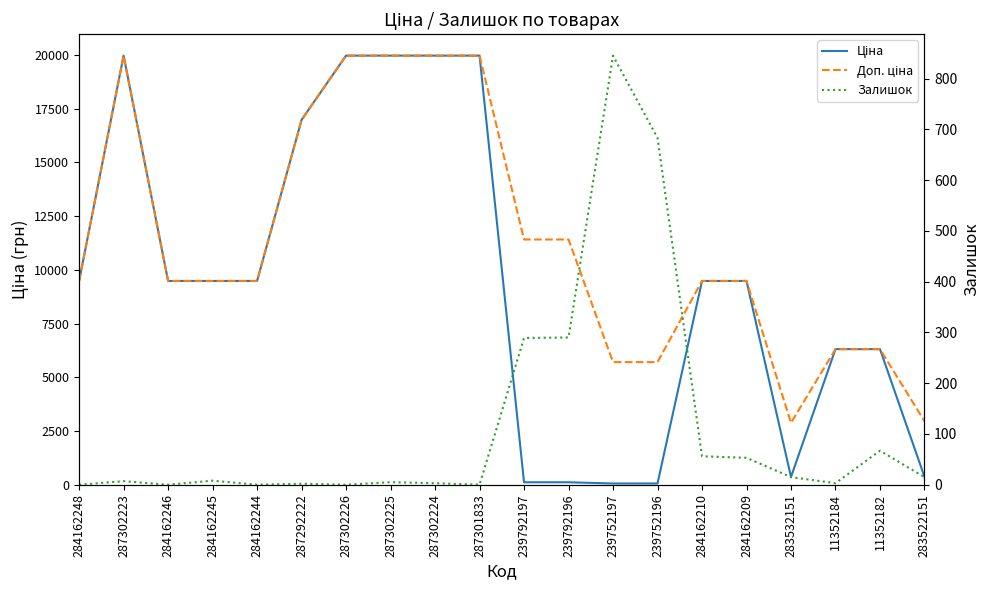

What is the label of the 9th point from the right?

239792196